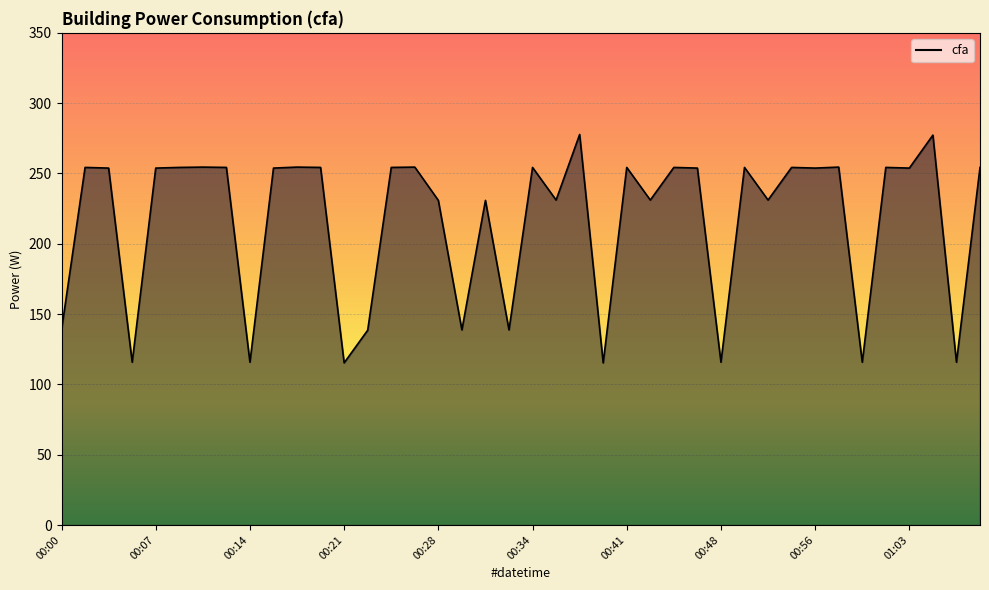

What is the ratio of the value at 00:36 to the value at 00:38?

0.8